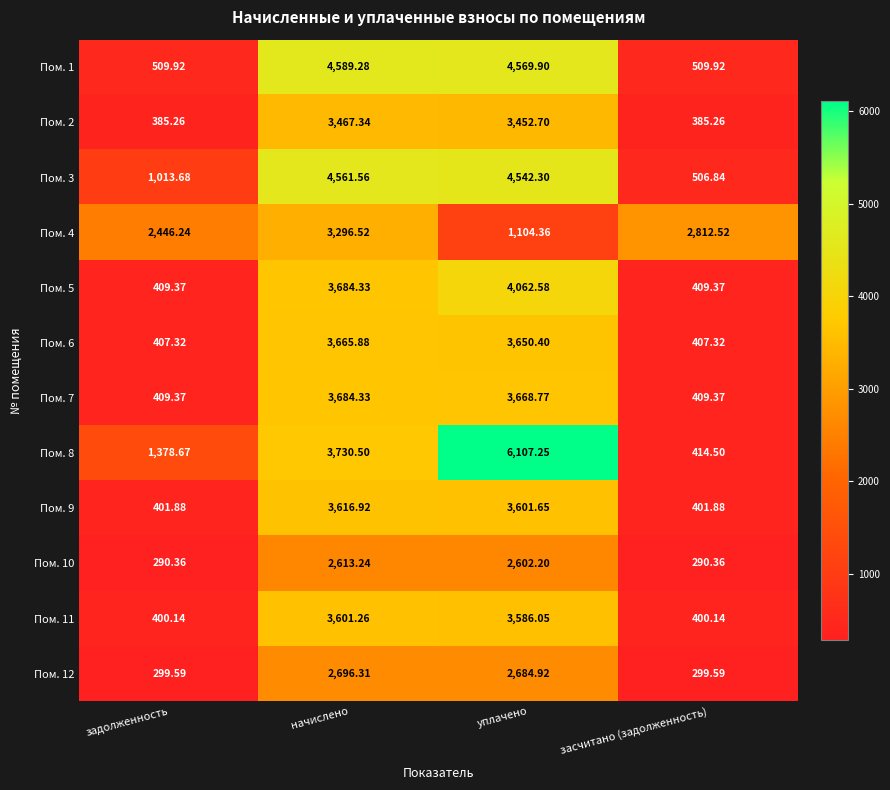

Rank the categories by Пом. 3 value from lowest to highest.

засчитано (задолженность), задолженность, уплачено, начислено